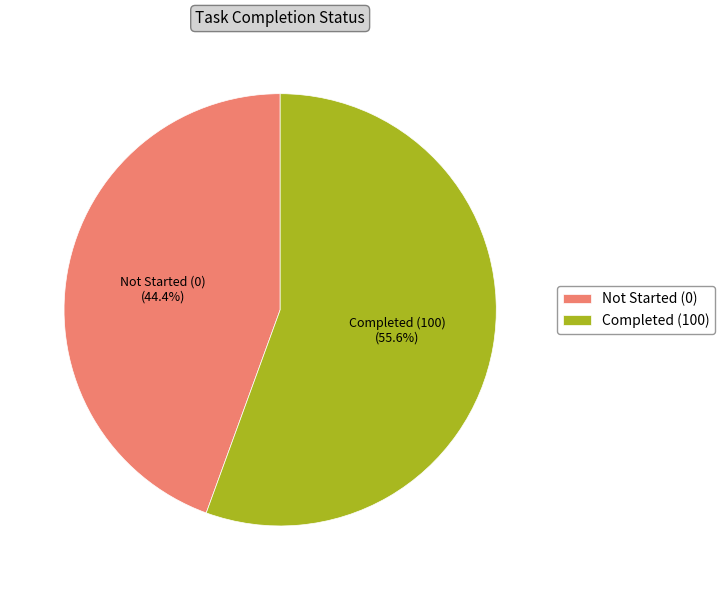

Count the number of slices in the pie.

2